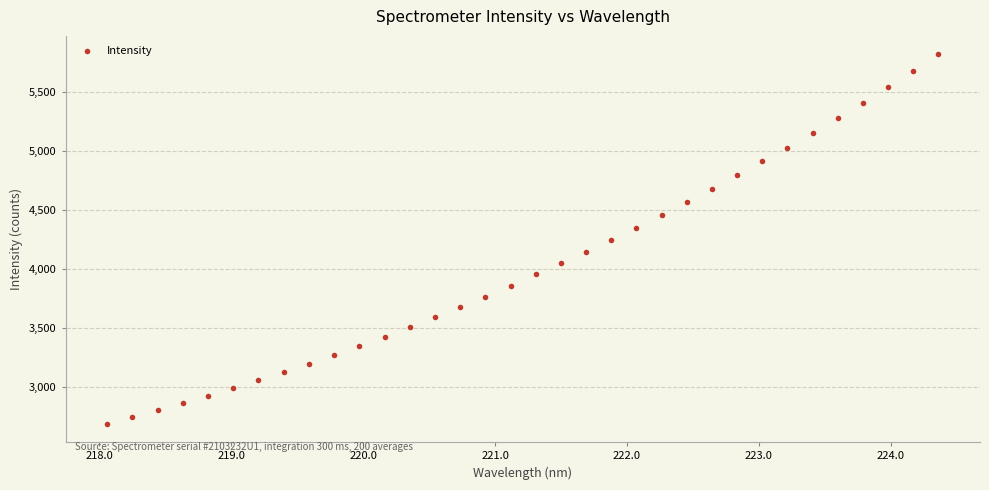

What is the range of Y values (max minus min)?

3134.9